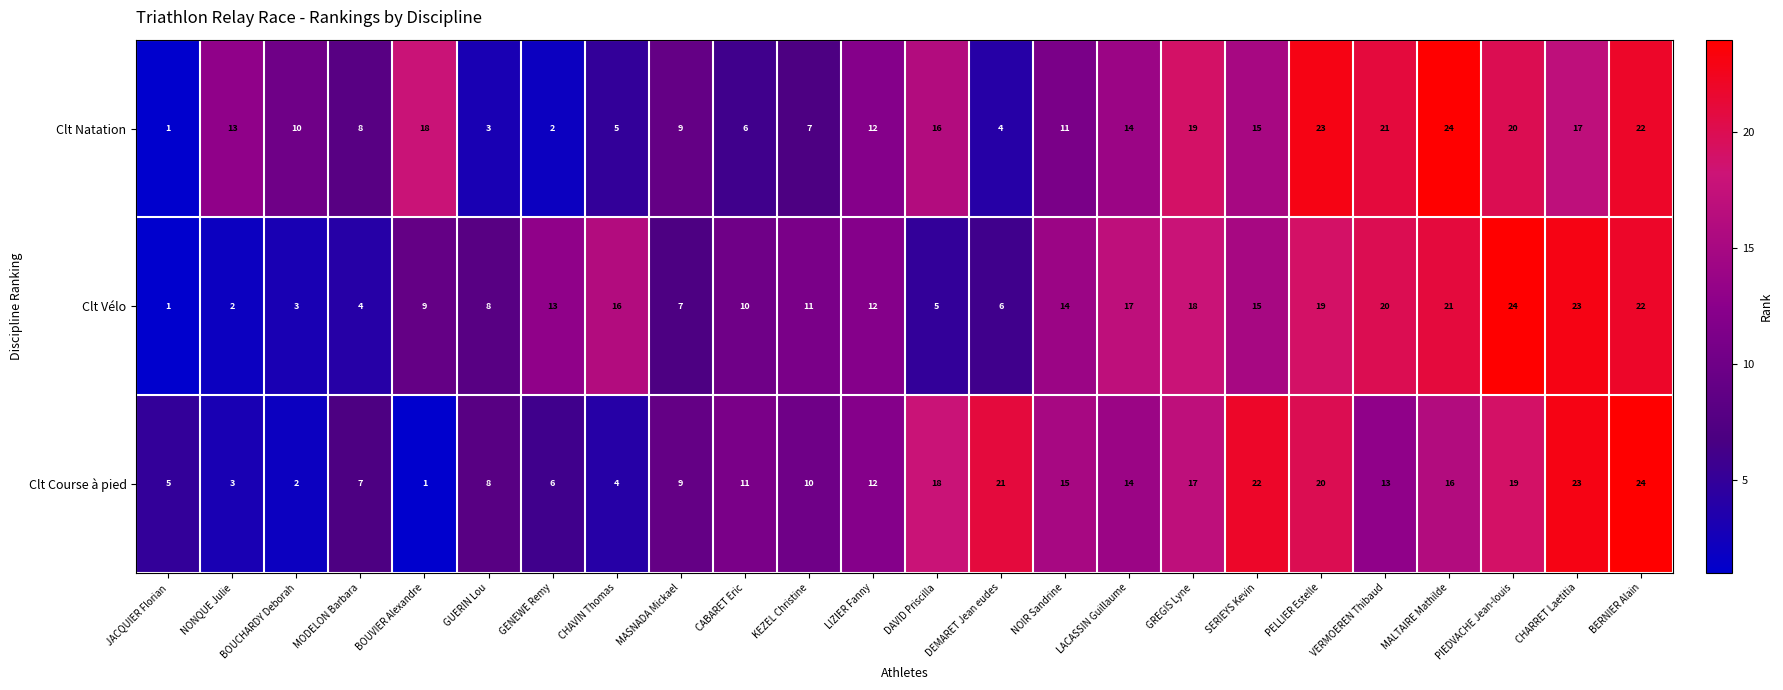

What is the maximum value shown in the chart?

24